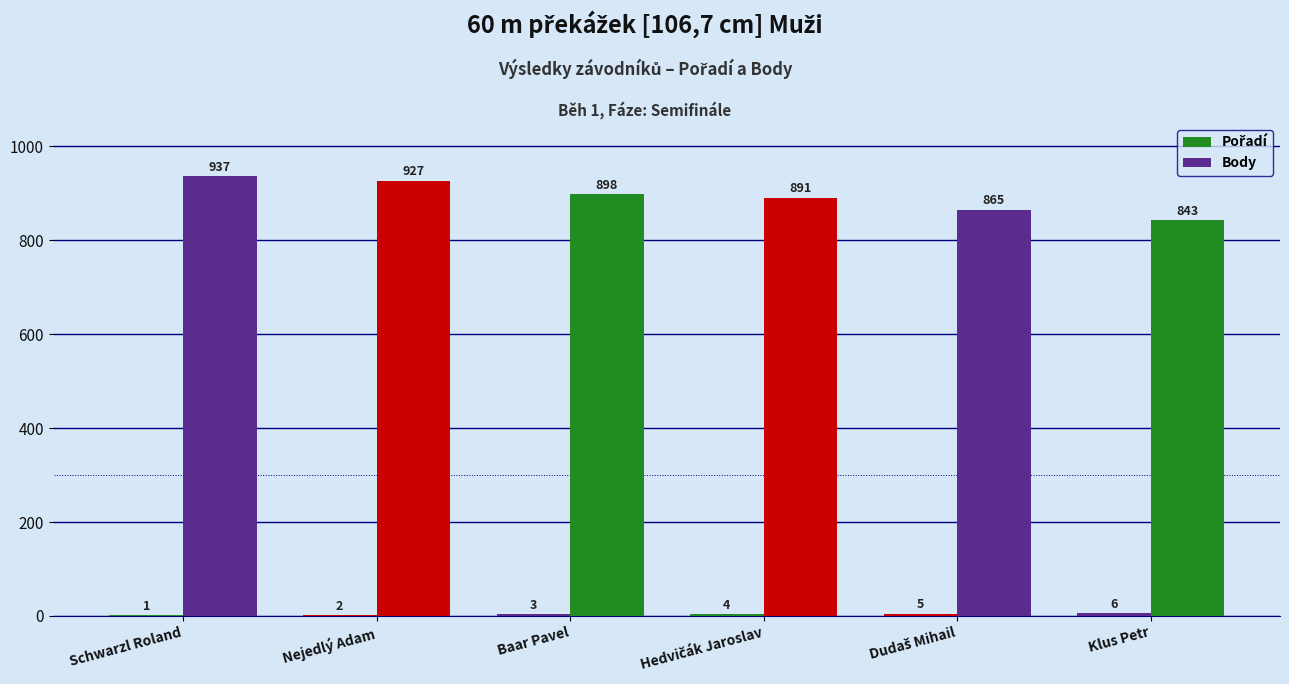

How many distinct data groups are displayed?

2